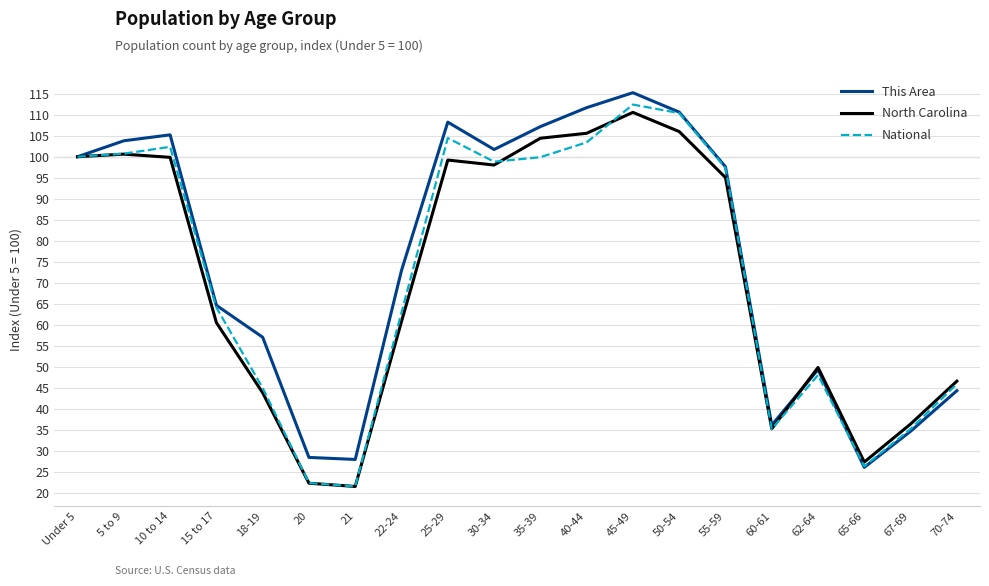

Which series has the largest range (max minus min)?

National